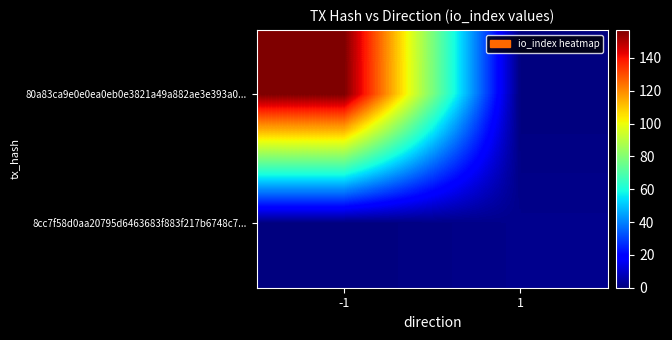

At 1, list the series in order from smallest to largest.

80a83ca9e0e0ea0eb0e3821a49a882ae3e393a0..., 8cc7f58d0aa20795d6463683f883f217b6748c7...